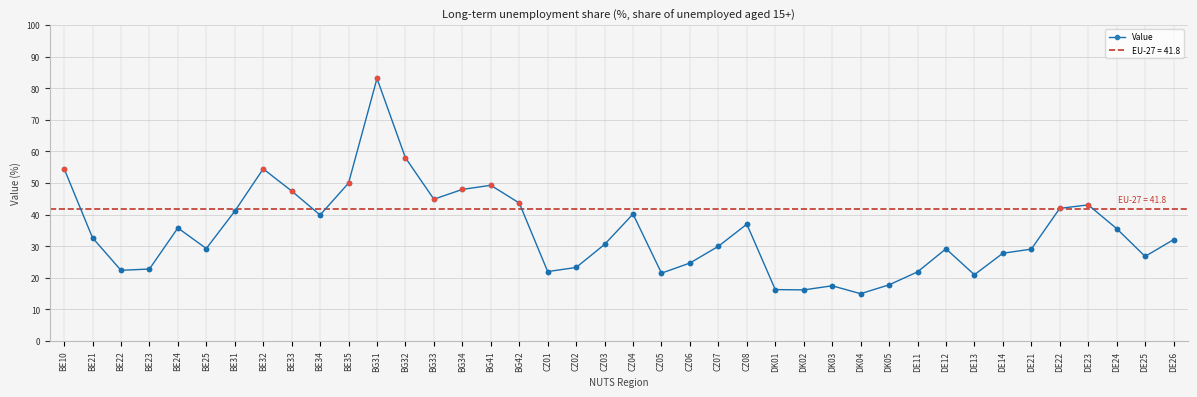

What is the change in value from BG42 to CZ02?

-20.4